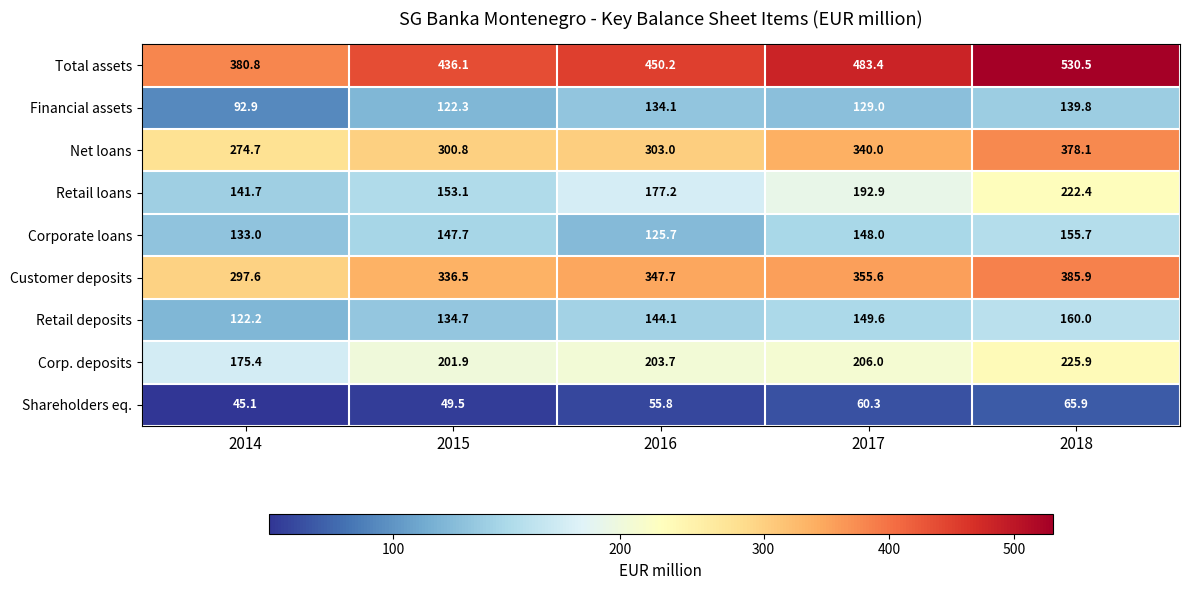

Which series has the largest total across all categories?

Total assets